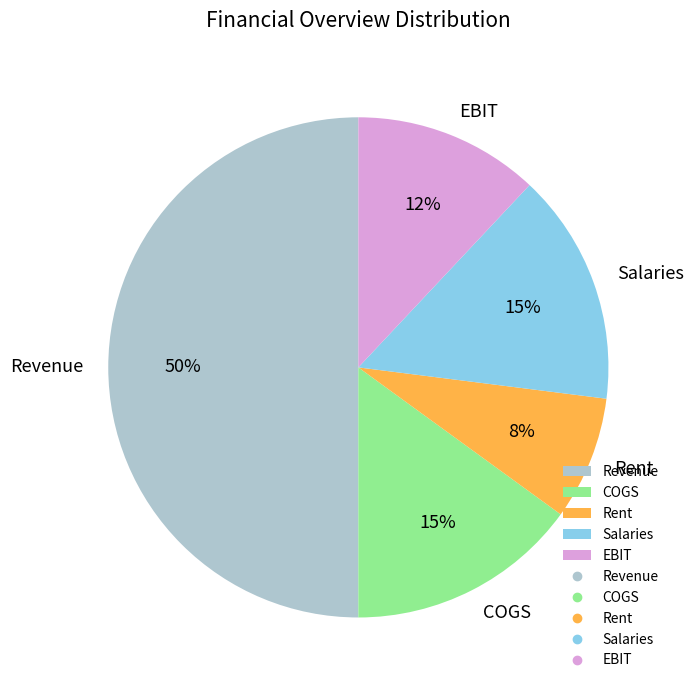

What percentage is the Revenue slice, to the nearest percent?

50%